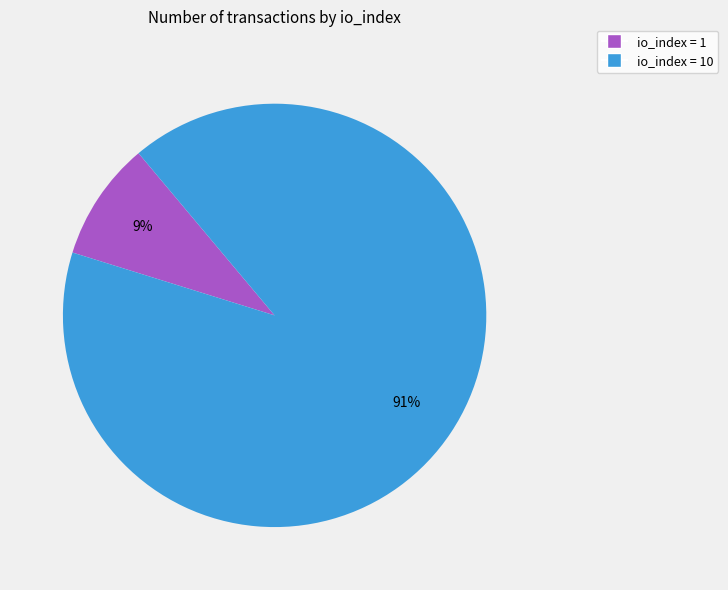

Is there any slice that represents more than half of the pie?

Yes